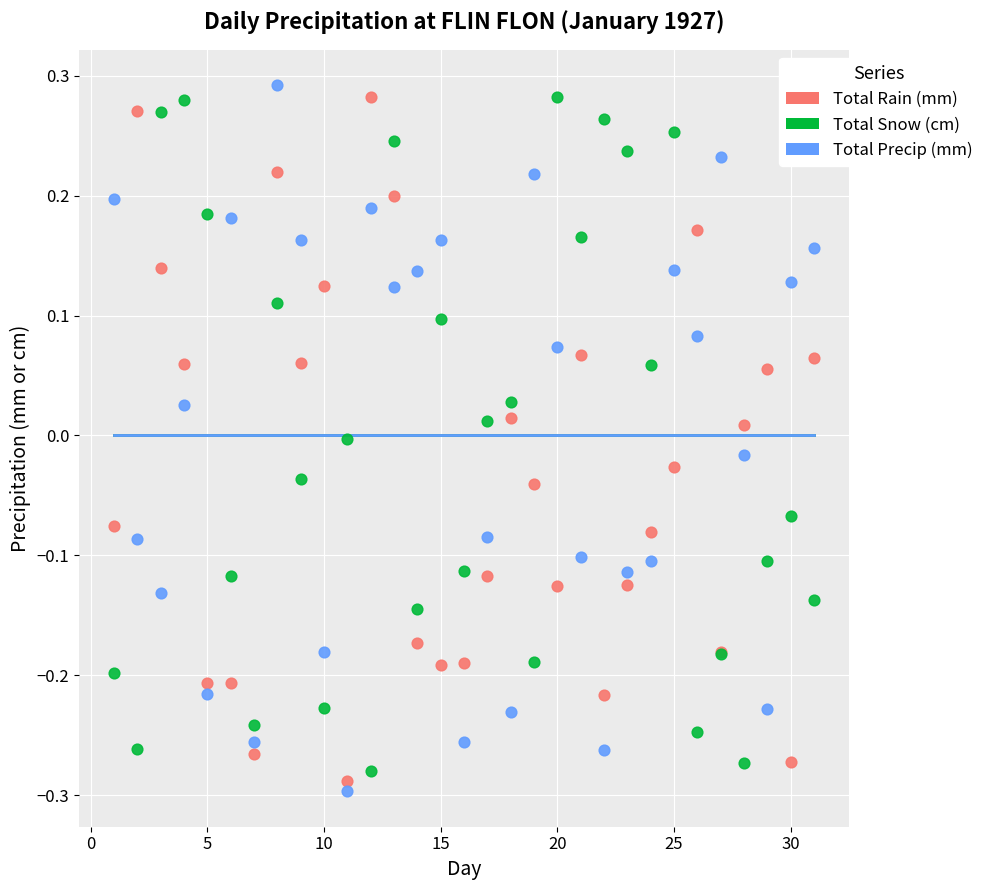

What are all the series names shown in the legend?

Total Rain (mm), Total Snow (cm), Total Precip (mm)